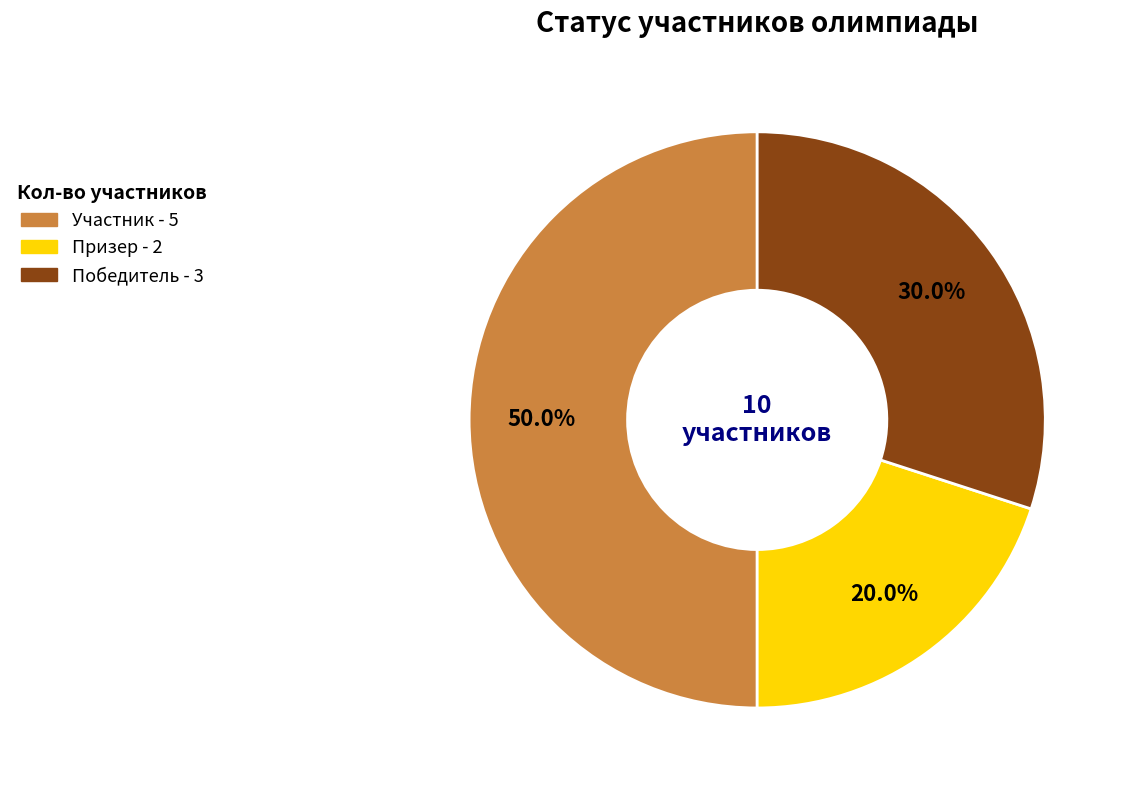

Rank the categories by value from lowest to highest.

Призер, Победитель, Участник